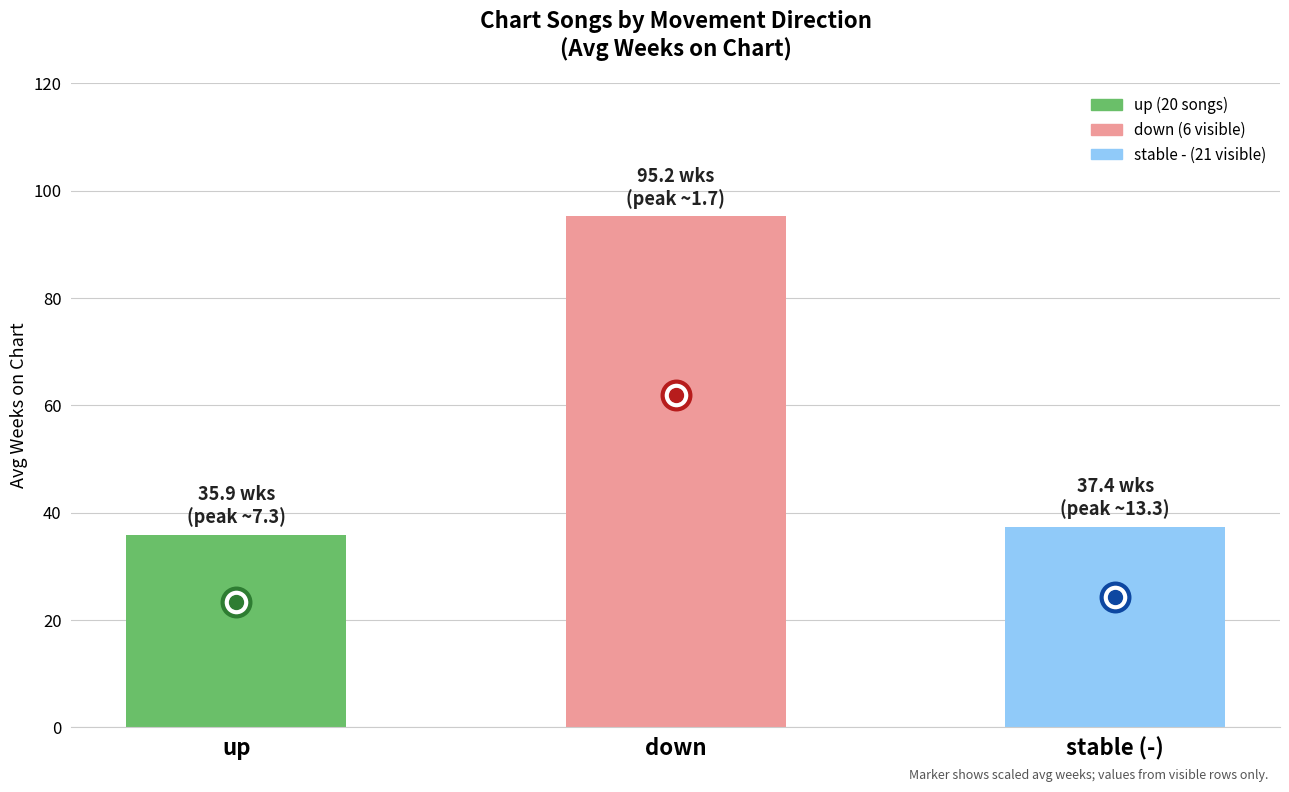

Which has a higher value, stable (-) or down?

down